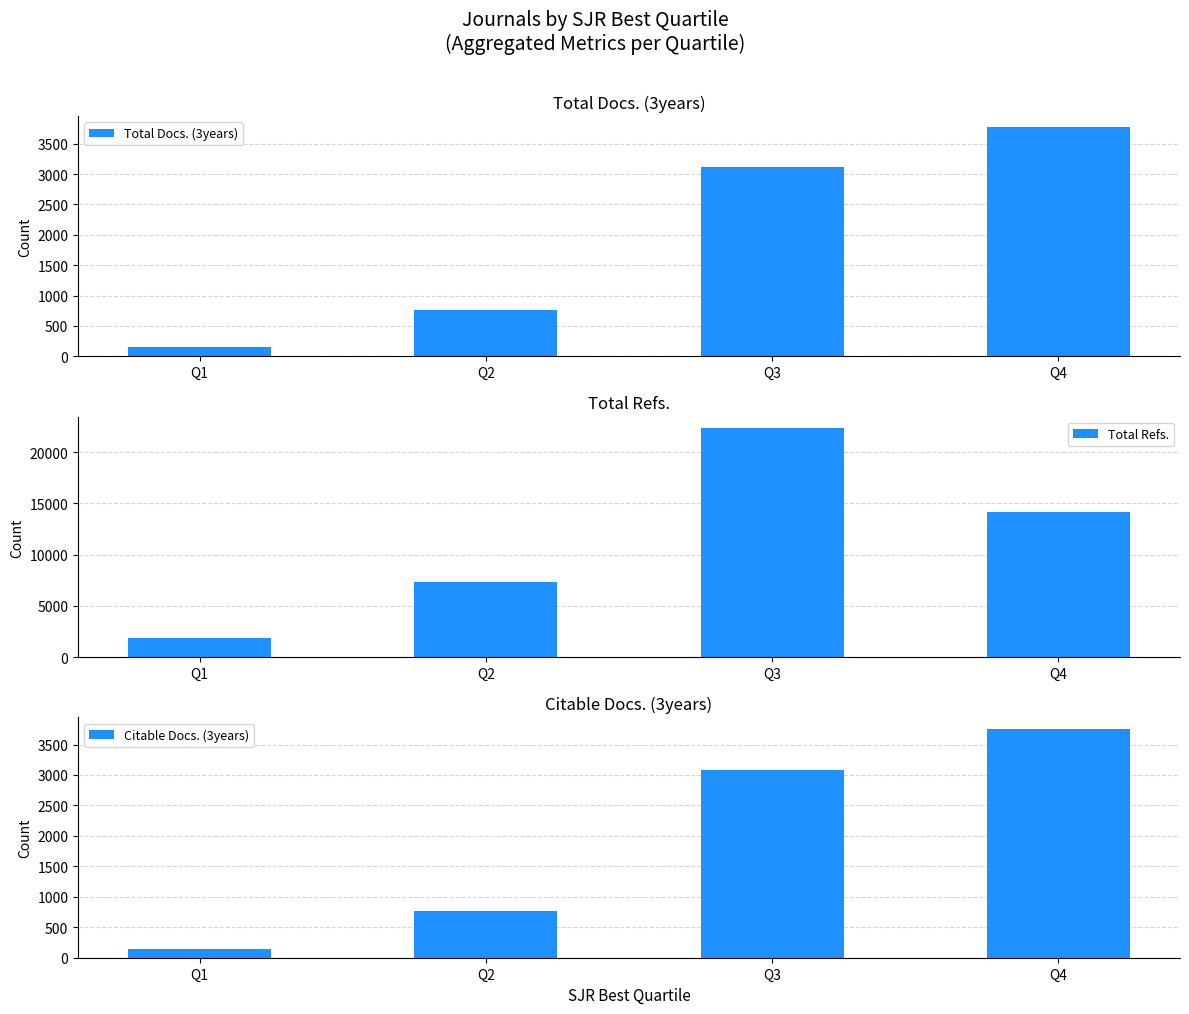

What is the sum of all Total Docs. (3years) values?

7807